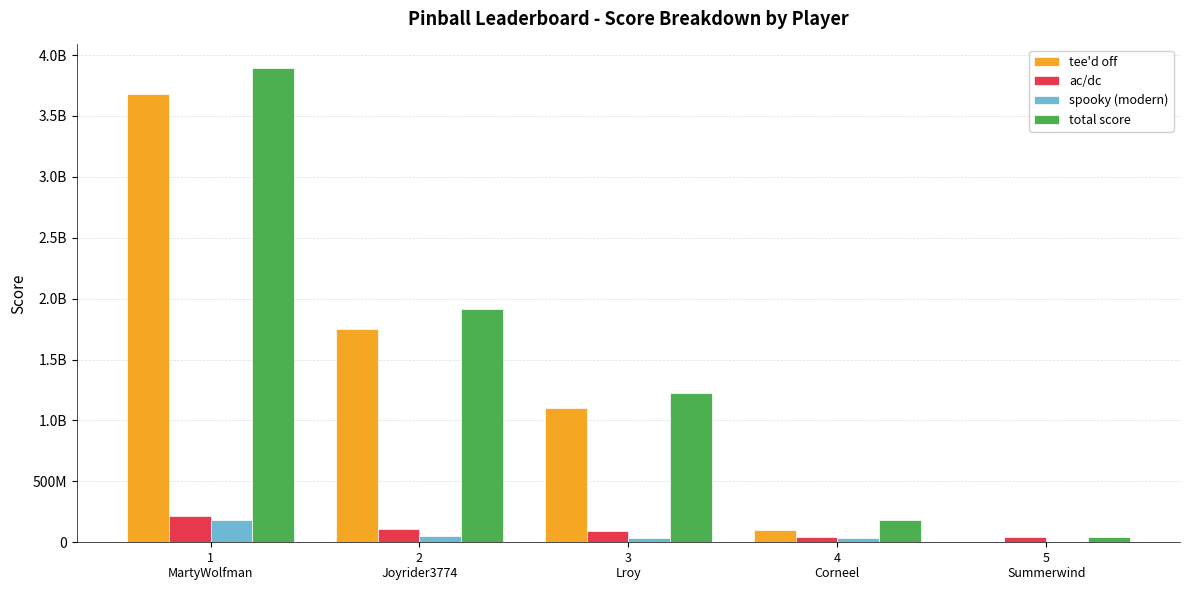

What is the average value of the spooky (modern) series?

61255850